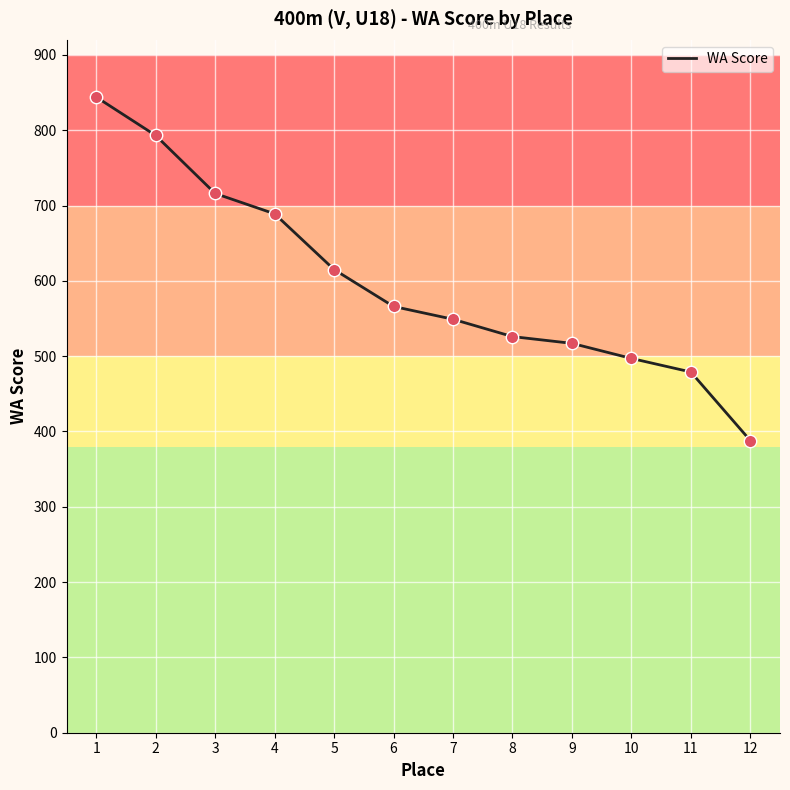

What is the change in value from 1 to 3?

-128